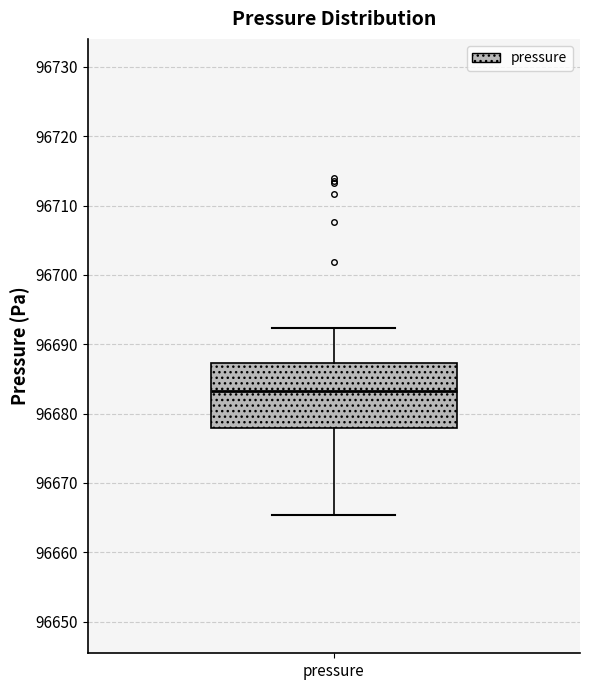

Where is the lower edge of the box for pressure on the y-axis? The values are not printed on the chart, so give them approximately, as read against the axis.

96678